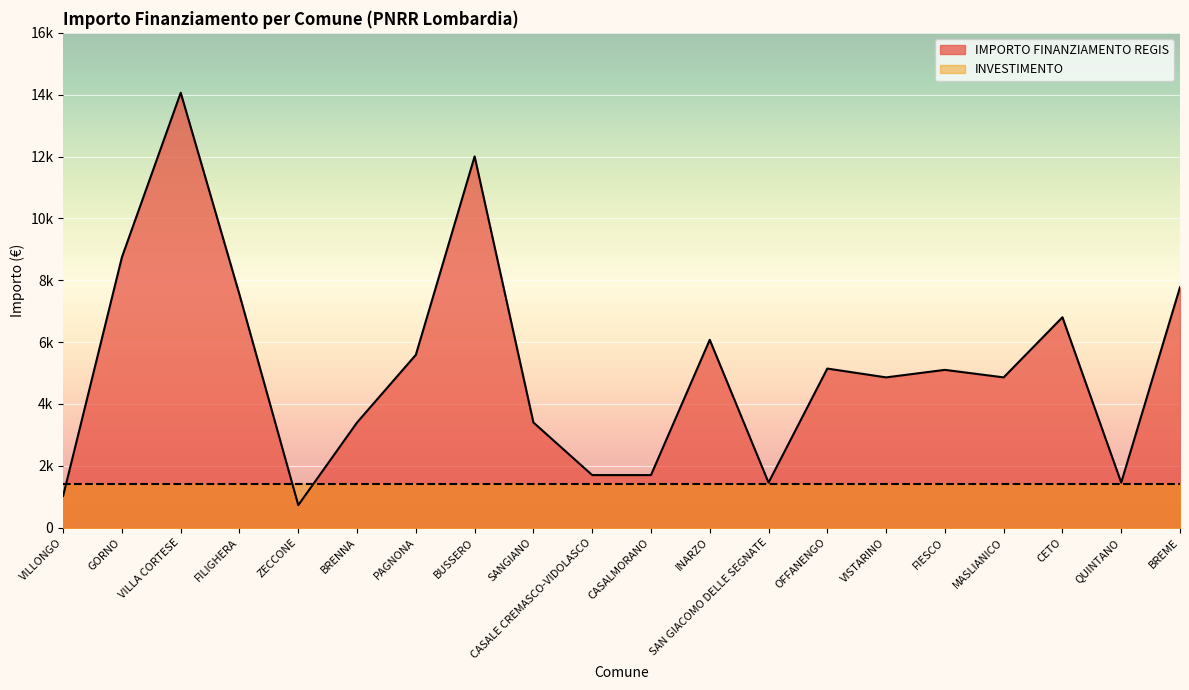

How many categories are shown in the chart?

20